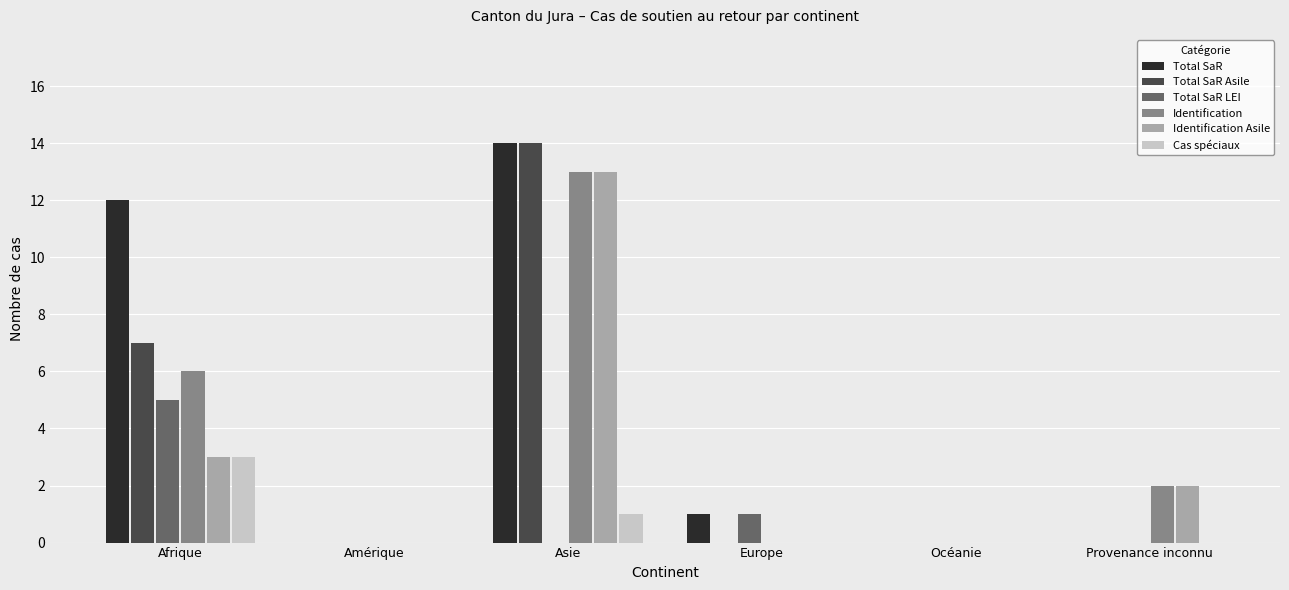

Is the value of Total SaR Asile at Asie greater than the value of Cas spéciaux at Europe?

Yes